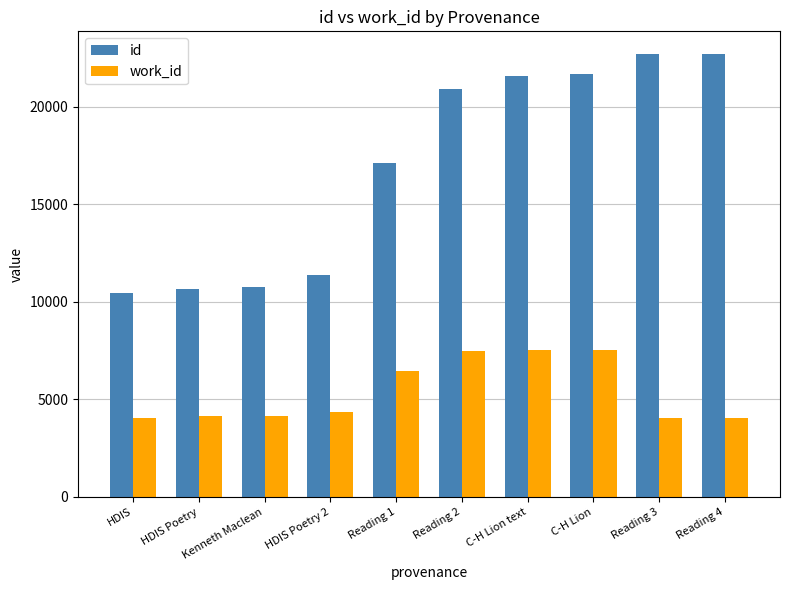

What is the label of the 7th bar from the left?

C-H Lion text